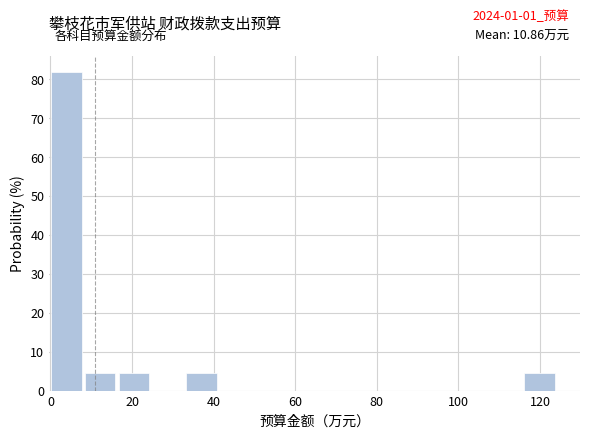

Which range on the x-axis has the tallest bar?

0 to 8